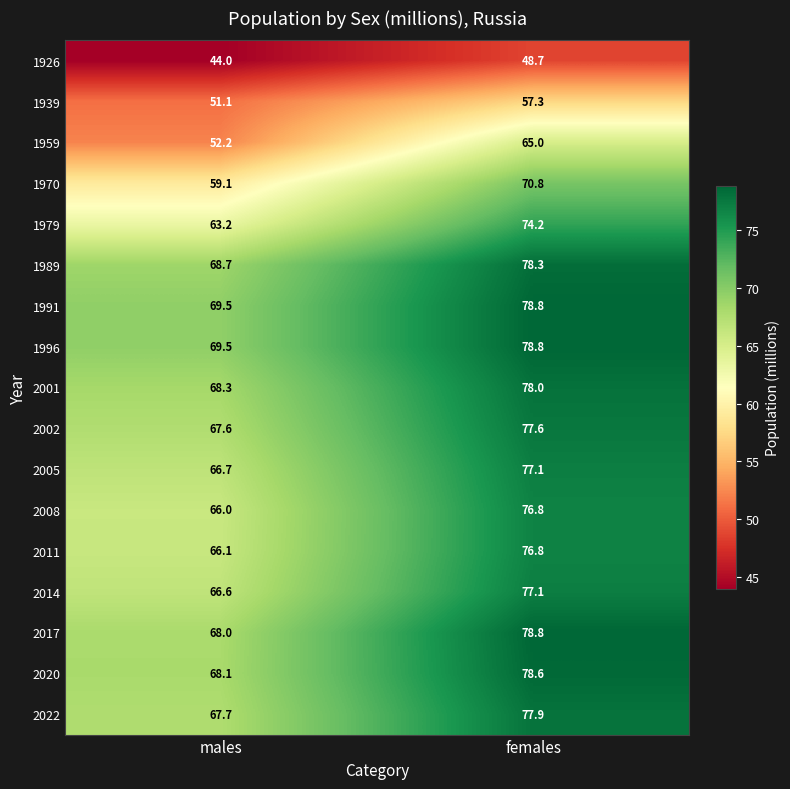

List the labels in order of 1989 value, smallest first.

males, females